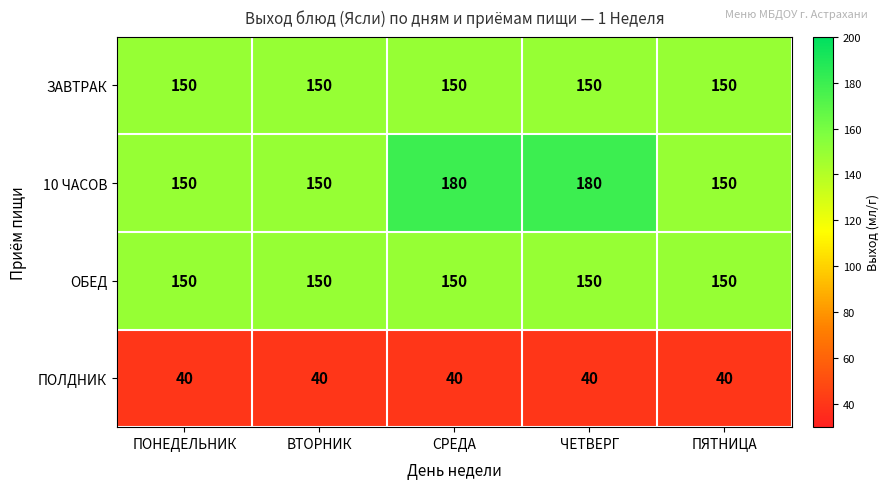

The value of 10 ЧАСОВ at ПЯТНИЦА is 150. True or false?

True